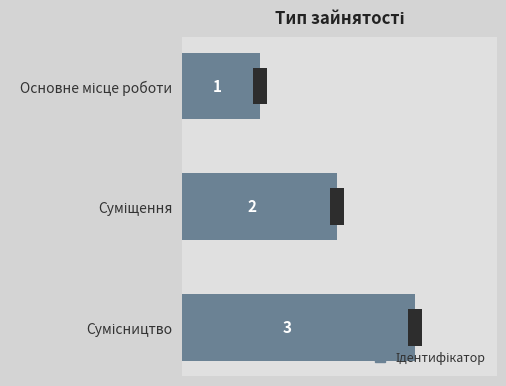

Count the number of data series in this chart.

1